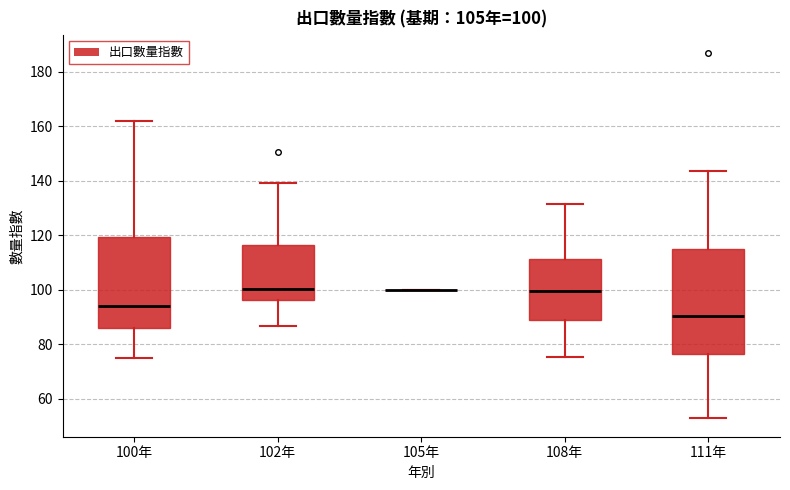

Which box is the tallest, from its lower edge to its upper edge?

111年